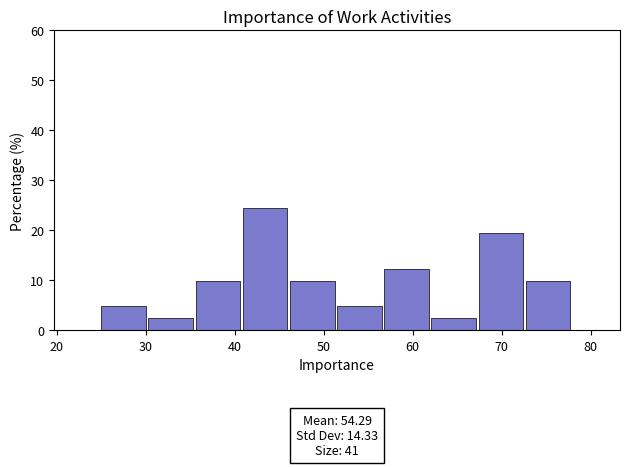

Which range on the x-axis has the tallest bar?

40.9 to 46.2